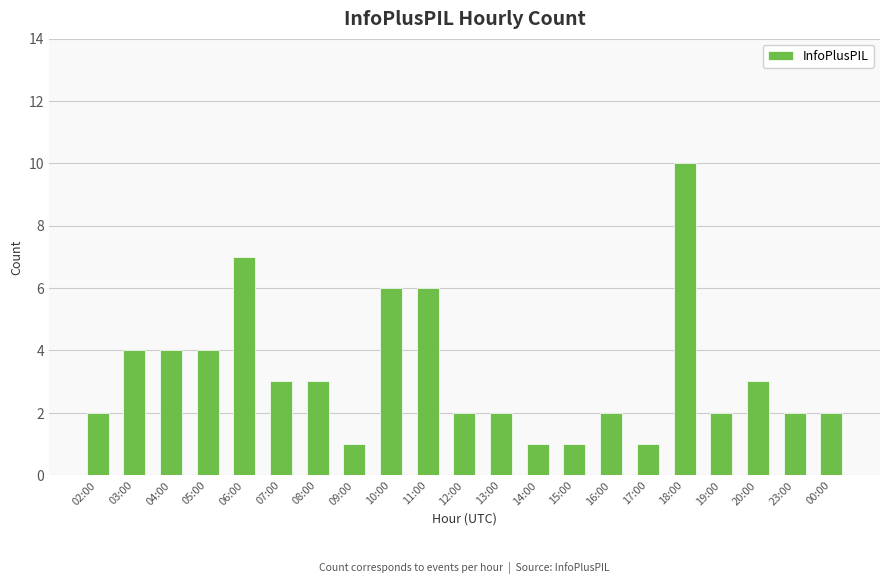

What is the difference between the second highest and second lowest values?

6